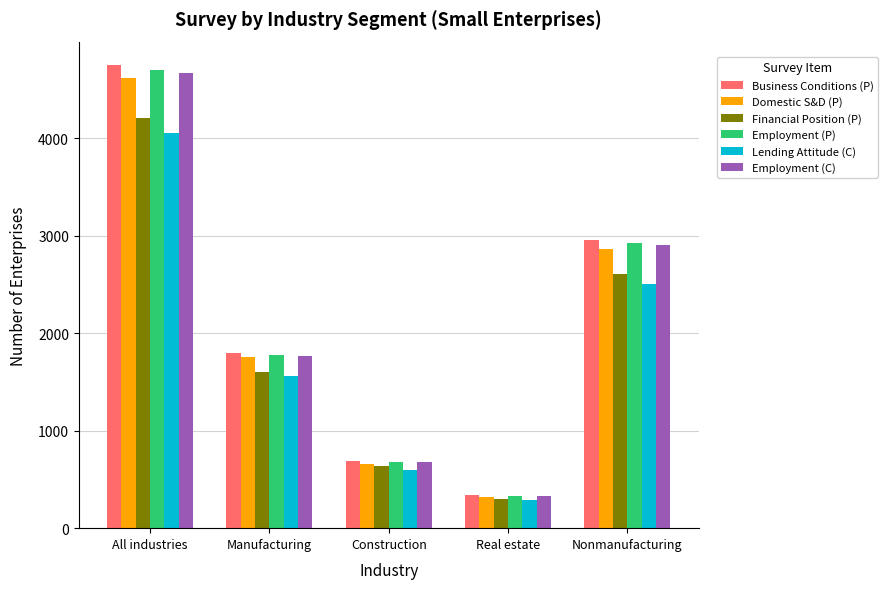

The value of Financial Position (P) at All industries is 4207. True or false?

True